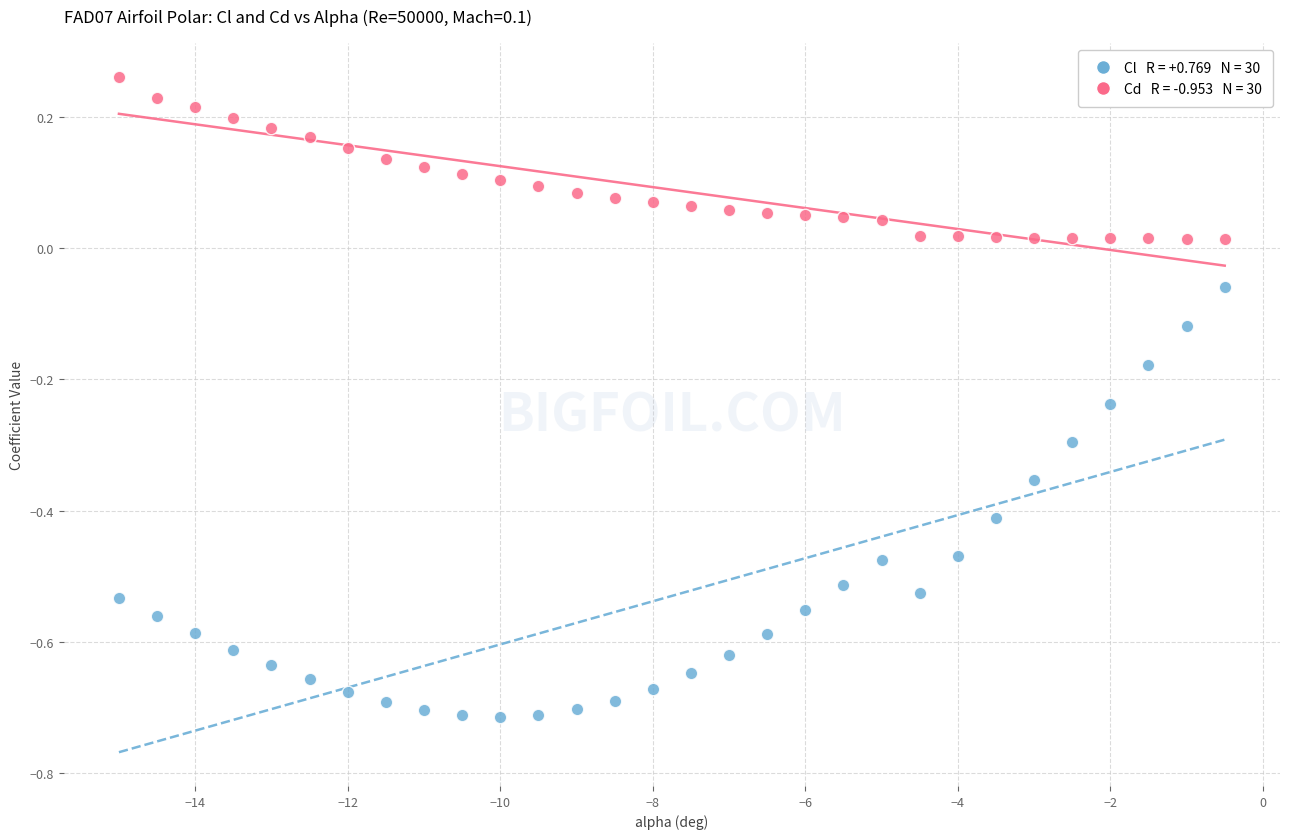

Across all data points, what is the range of X values (max minus min)?

14.5